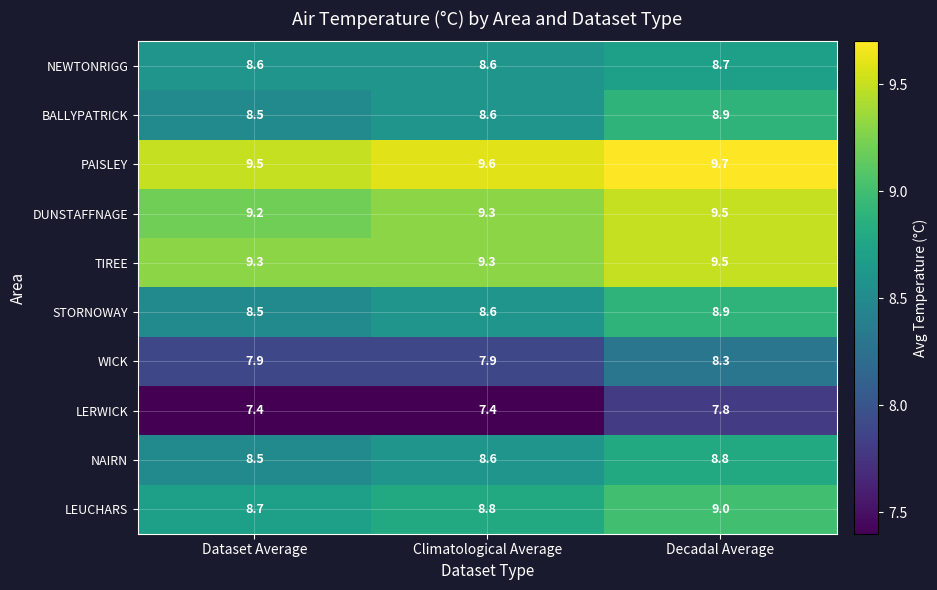

How many categories are shown in the chart?

3